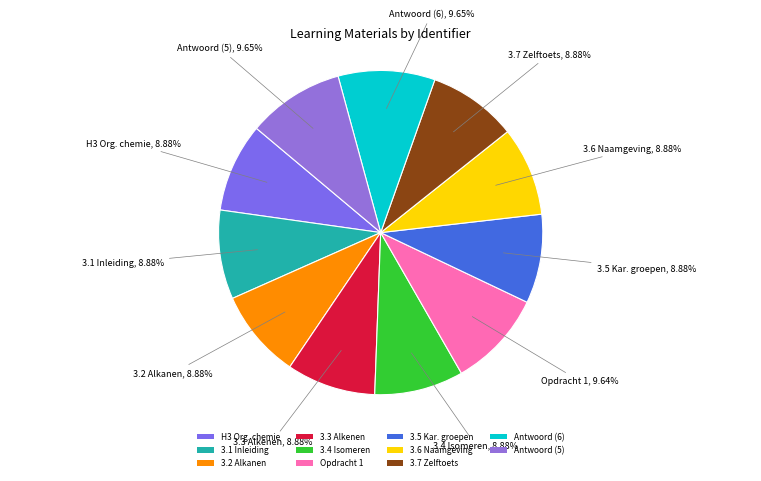

Does Antwoord (5) account for over 50% of the chart?

No